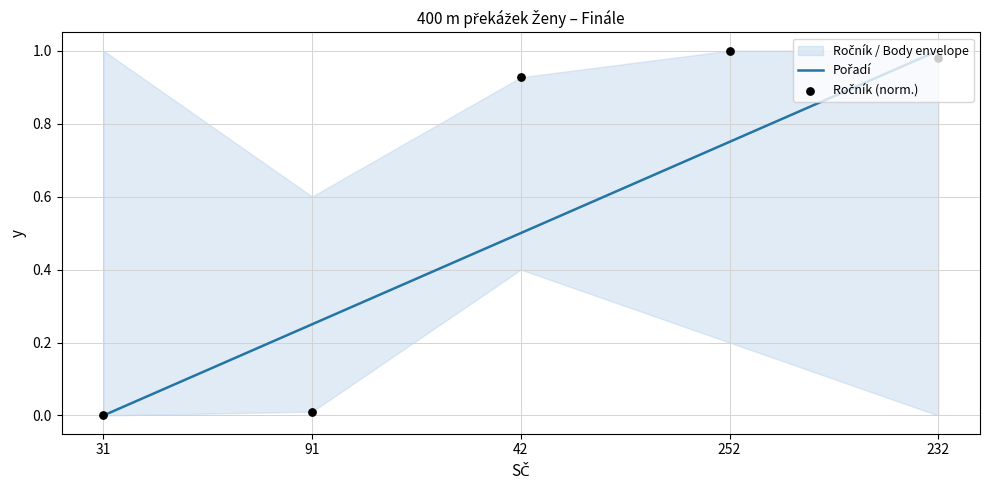

Which series contains the highest Y value?

Pořadí